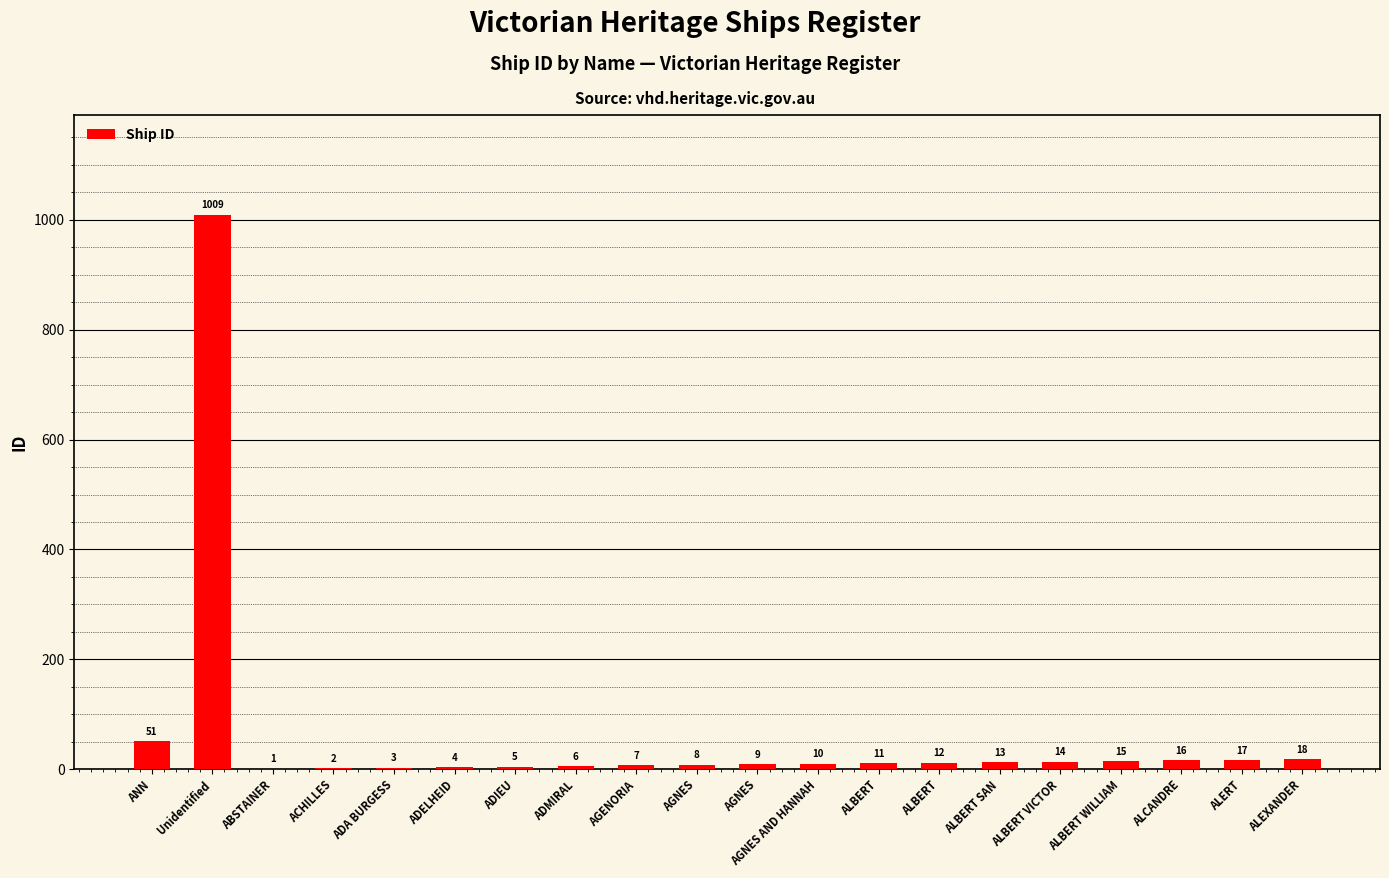

What is the change in value from ADA BURGESS to AGNES AND HANNAH?

+7